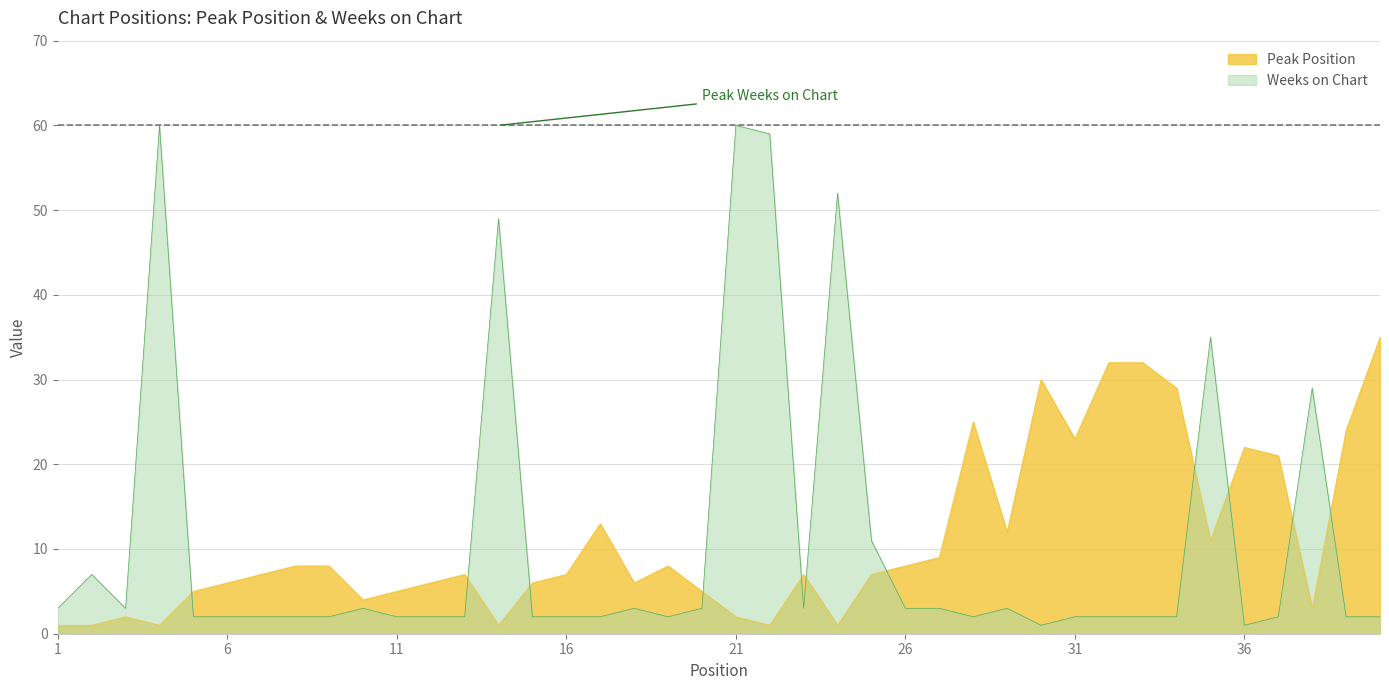

Which category has the lowest value in the Weeks on Chart series?

30